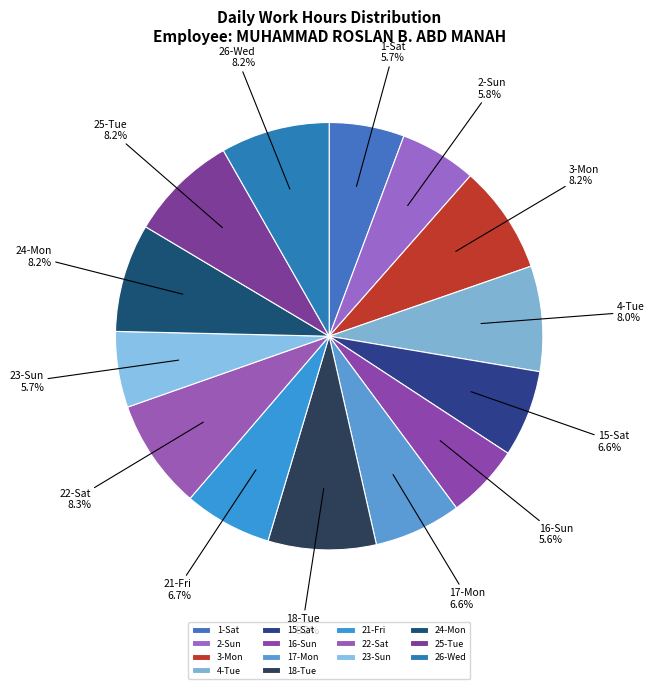

True or false: 25-Tue accounts for 8% of the total.

True